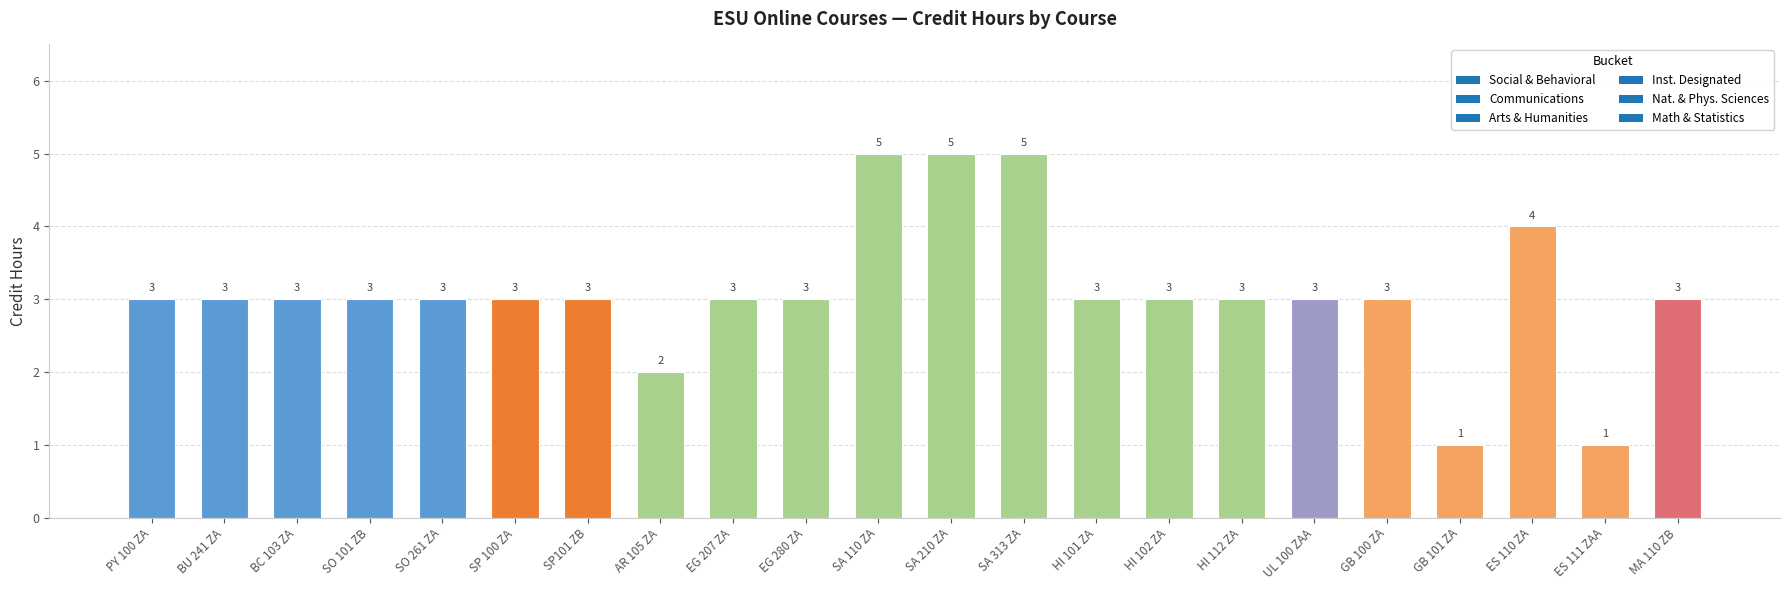

How many series are shown in this chart?

1